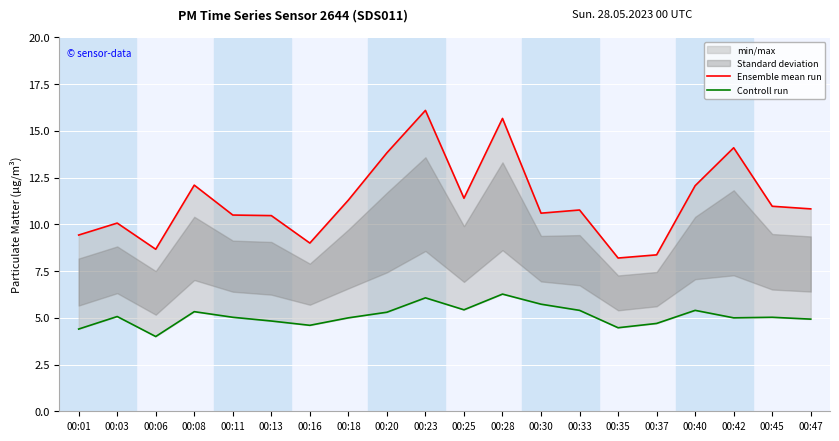

What is the maximum value for Ensemble mean run?

16.1